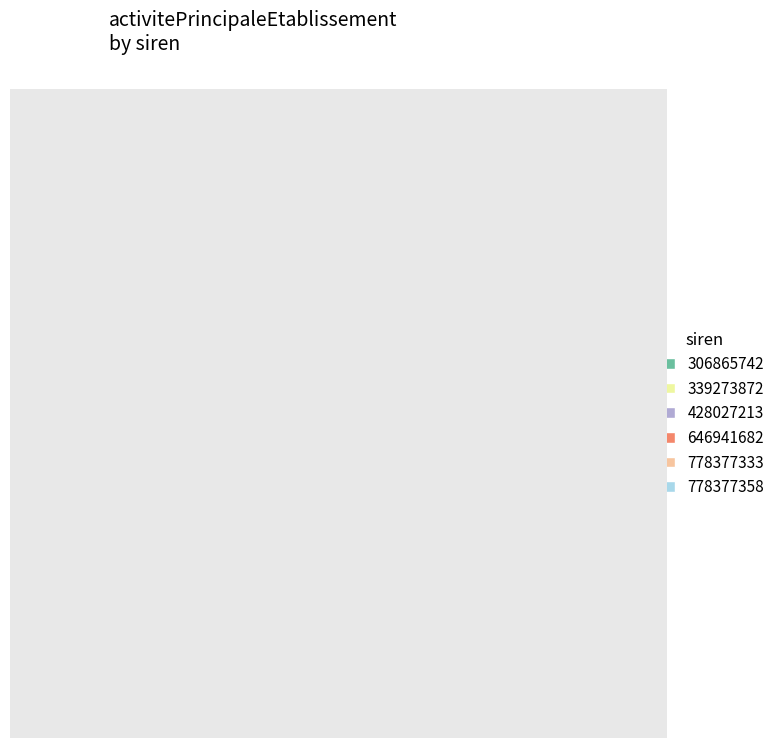

What percentage is the 428027213 slice, to the nearest percent?

1%